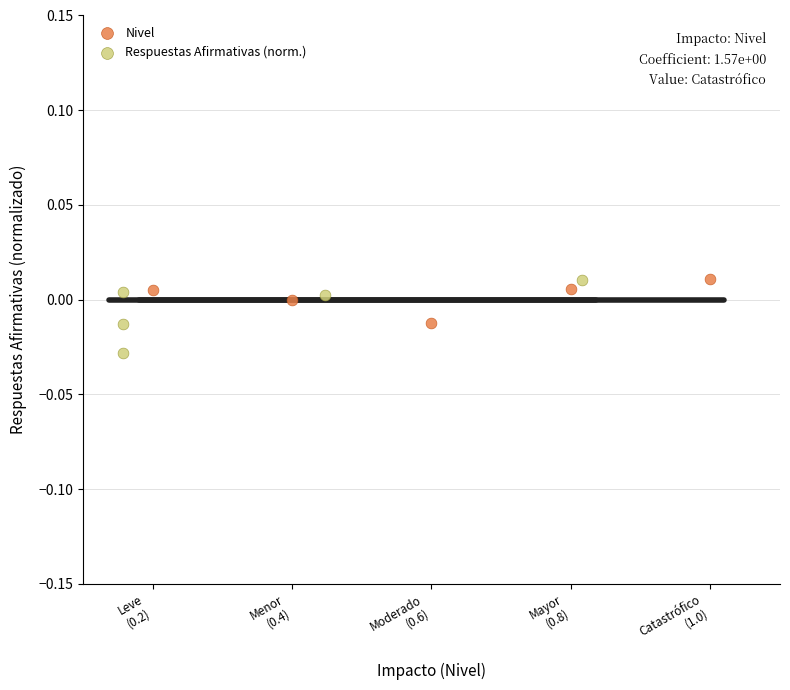

What are all the series names shown in the legend?

Nivel, Respuestas Afirmativas (norm.)